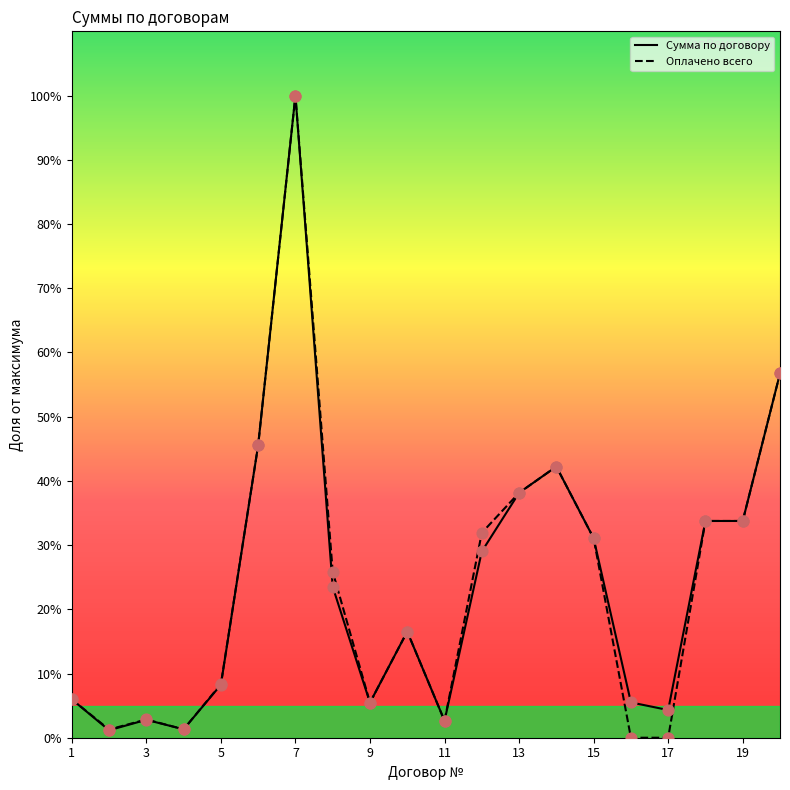

Which series has the largest range (max minus min)?

Оплачено всего